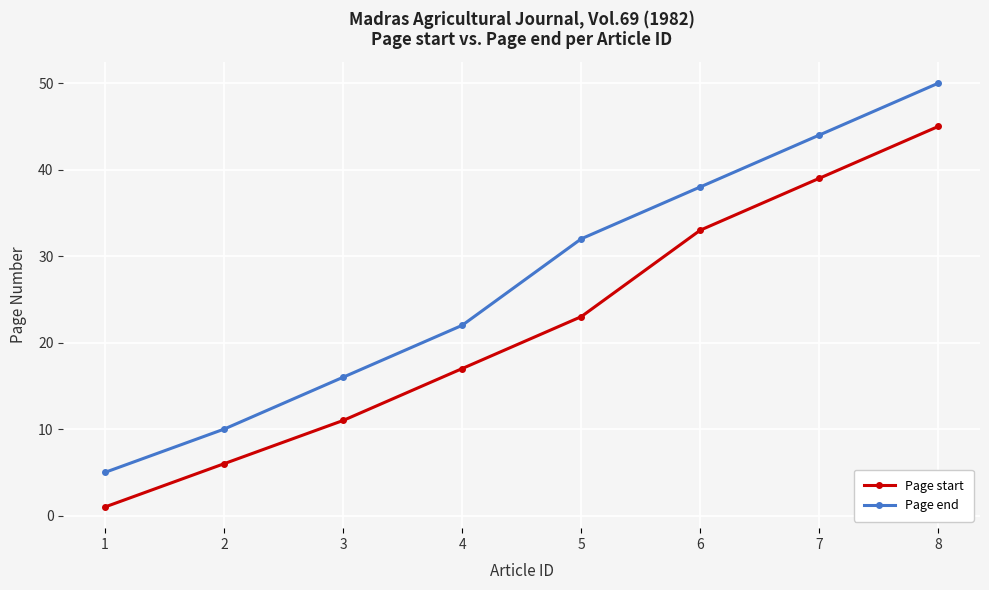

Read the Page start value at 8, to the nearest 5.

45